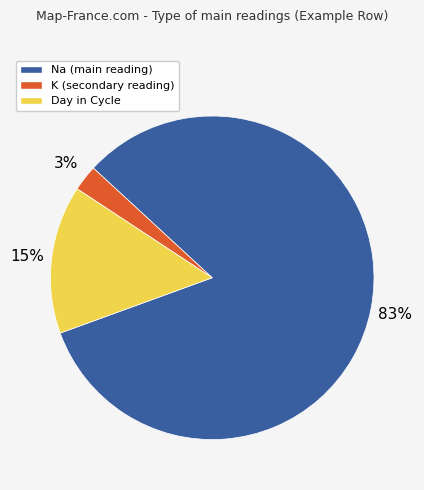

Rank the categories by value from highest to lowest.

Na (main reading), Day in Cycle, K (secondary reading)